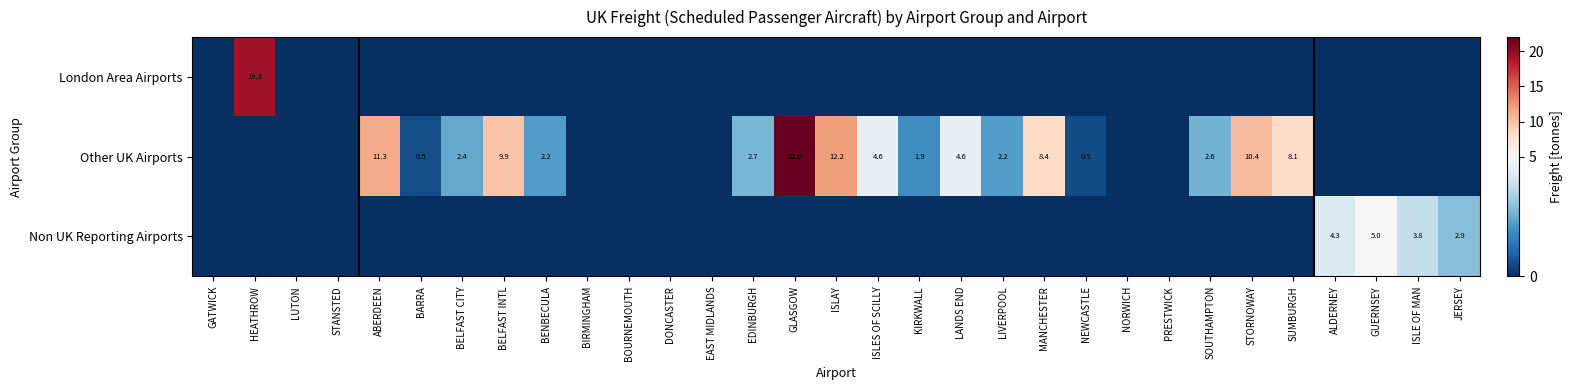

The value of London Area Airports at STANSTED is 0.0. True or false?

True